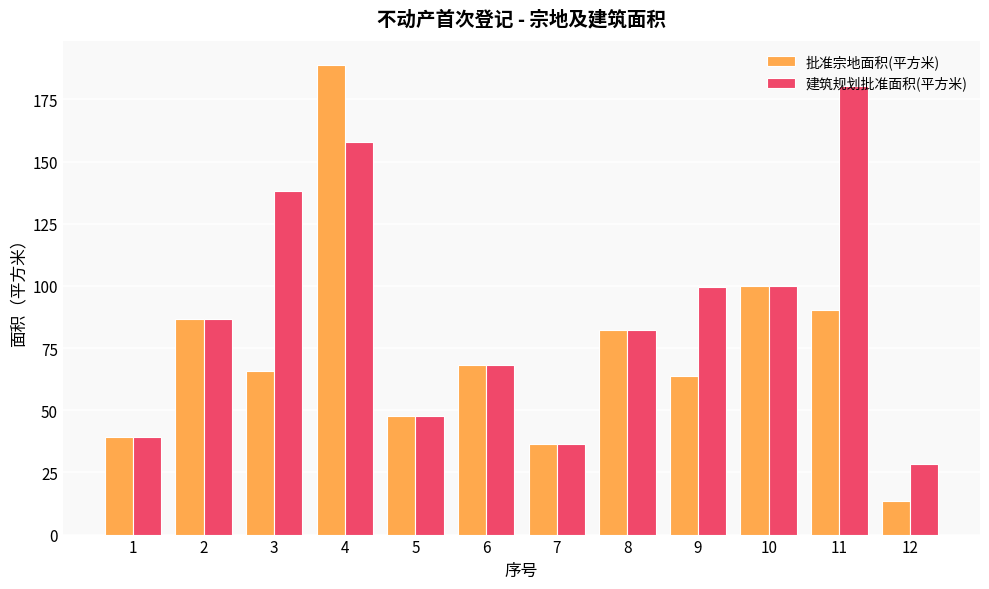

What is the difference between the maximum and second lowest values in the 批准宗地面积(平方米) series?

152.5